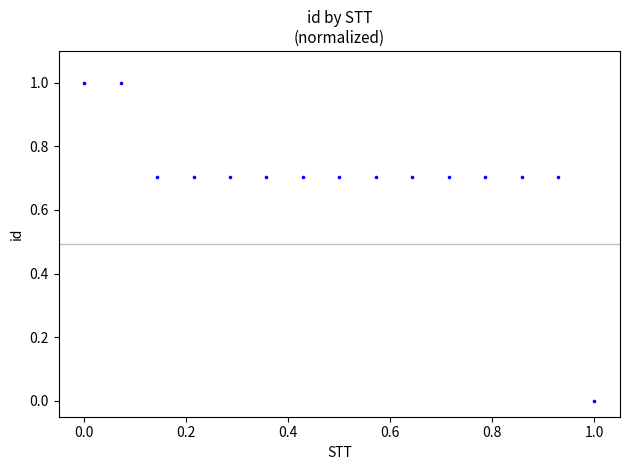

What is the range of Y values (max minus min)?

1.0